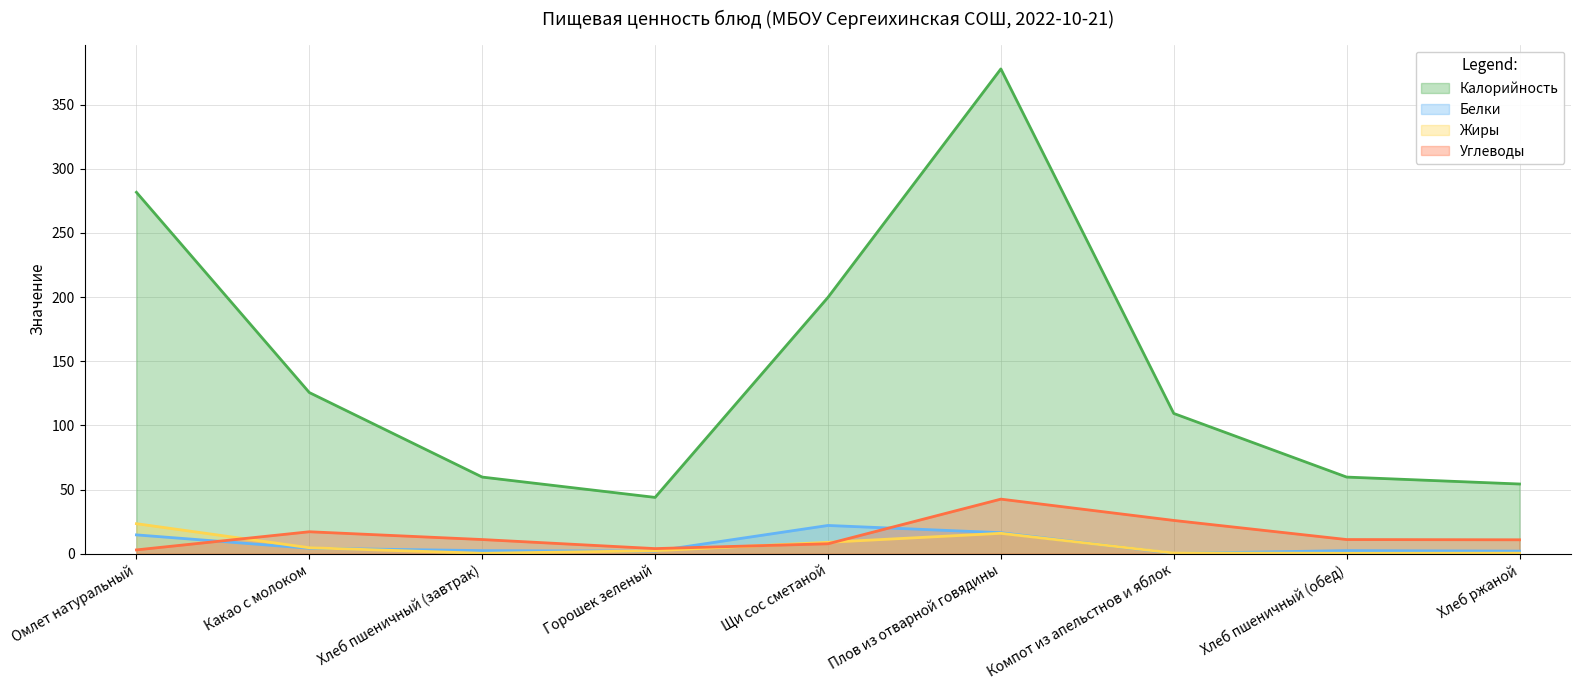

Where is the first local maximum for Углеводы?

Какао с молоком